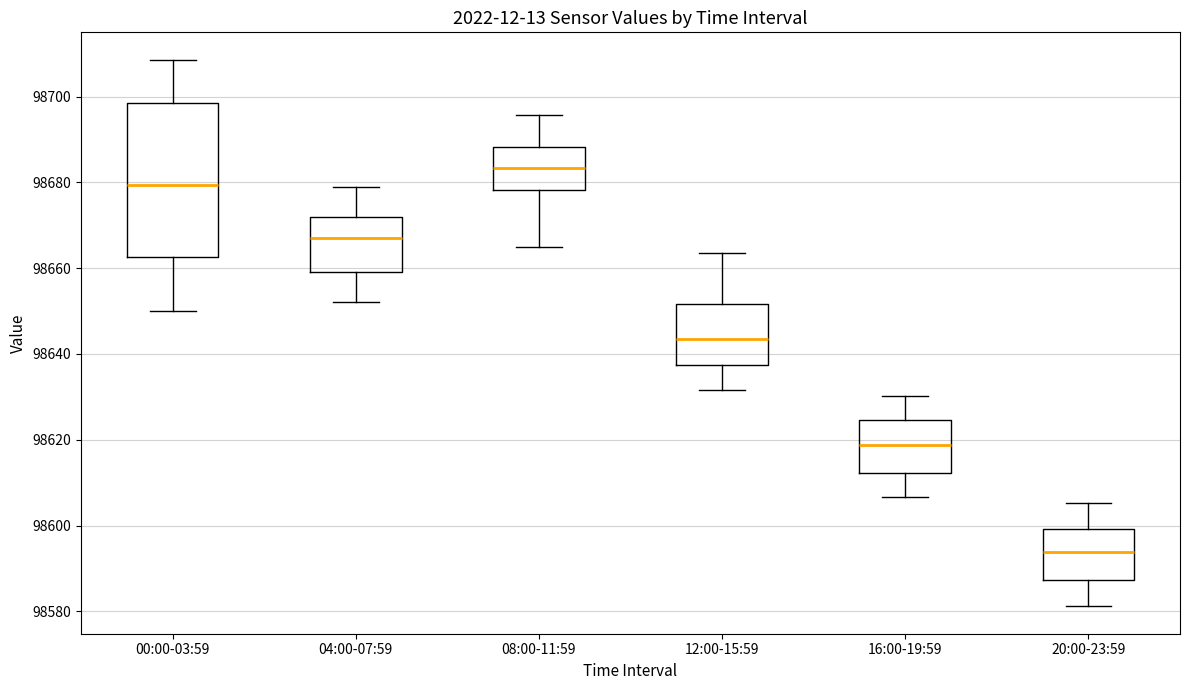

Reading left to right, read every box against the y-axis: the position of its median line, the range the box covers, and the ends of its whiskers. The values are not printed on the chart, so give them approximately, as read against the axis.

00:00-03:59: median 98680, box 98662 to 98698, whiskers 98650 to 98708
04:00-07:59: median 98666, box 98660 to 98672, whiskers 98652 to 98678
08:00-11:59: median 98684, box 98678 to 98688, whiskers 98664 to 98696
12:00-15:59: median 98644, box 98638 to 98652, whiskers 98632 to 98664
16:00-19:59: median 98618, box 98612 to 98624, whiskers 98606 to 98630
20:00-23:59: median 98594, box 98588 to 98600, whiskers 98582 to 98606